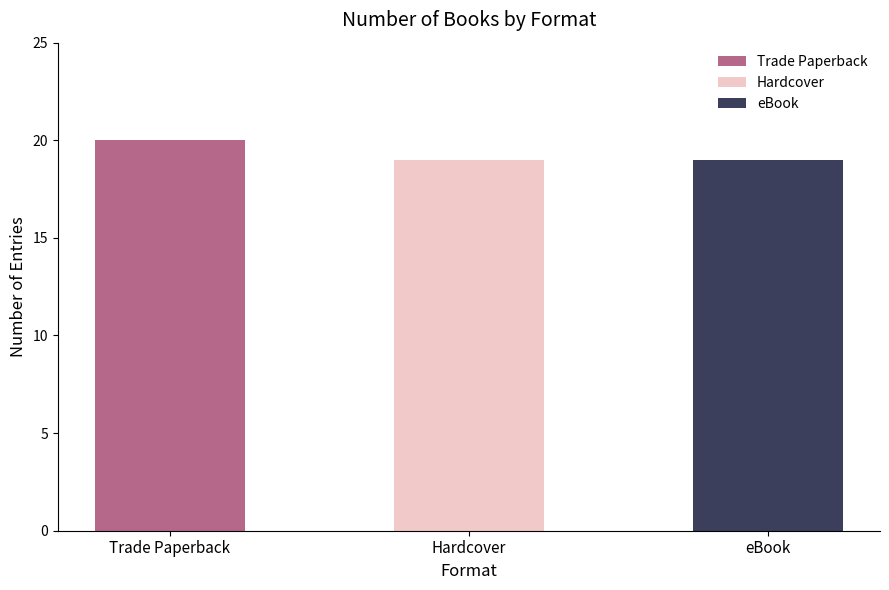

At which category does the chart reach its peak across all series?

Trade Paperback